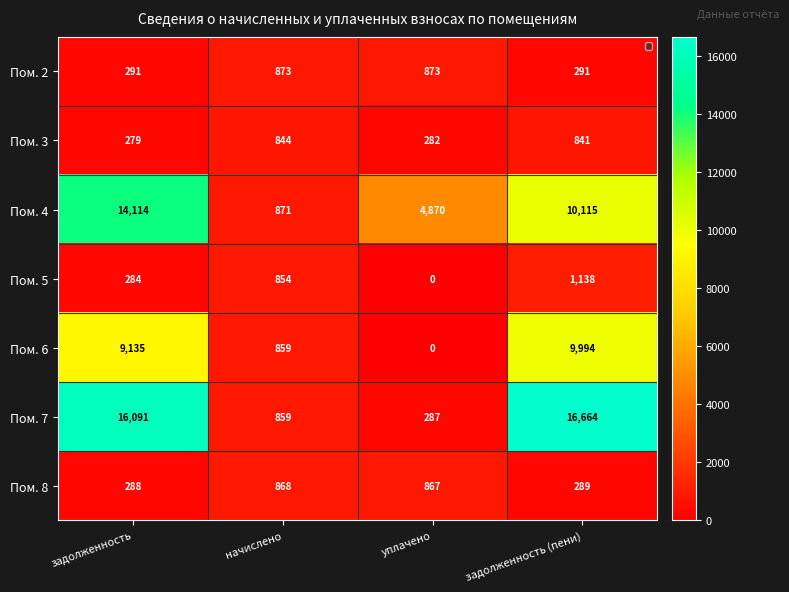

What is the greatest value displayed?

16664